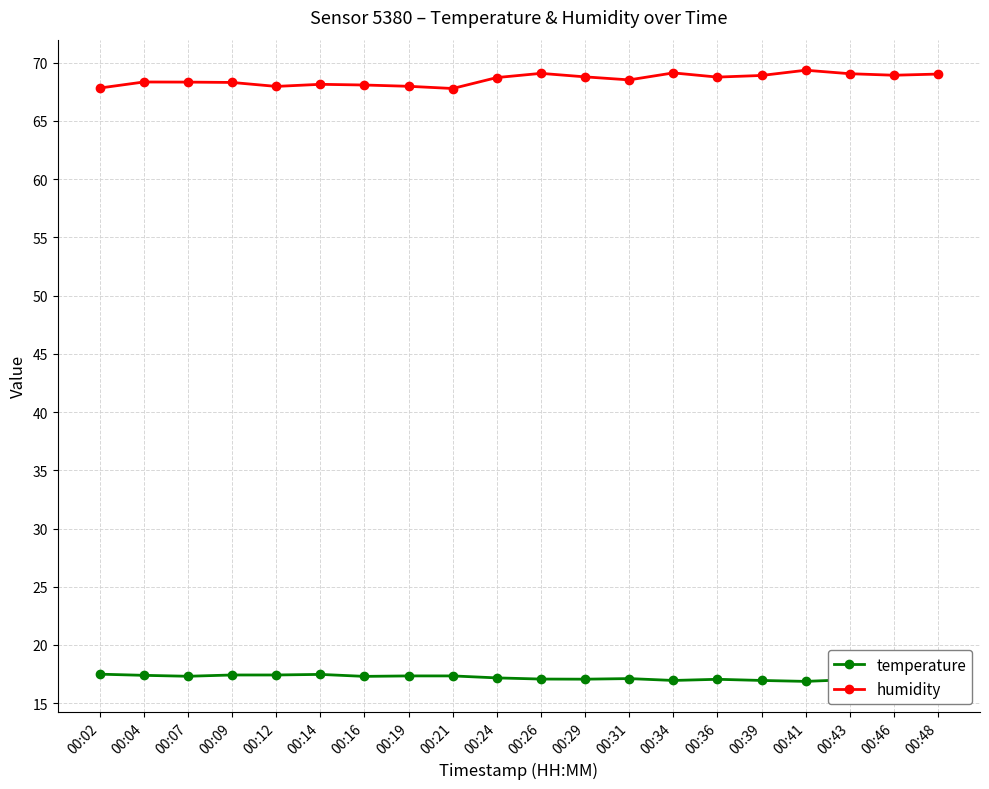

What is the minimum value shown in the chart?

16.9